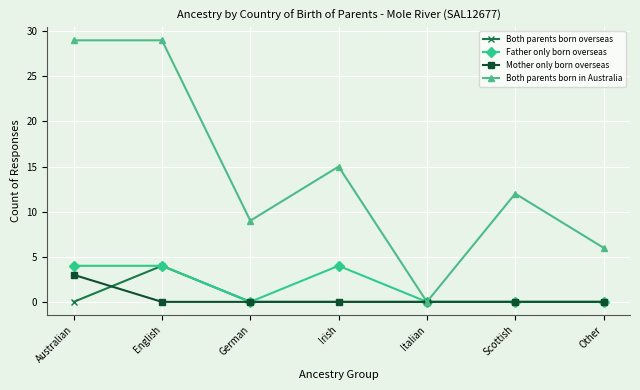

Is the value of Mother only born overseas at German greater than the value of Both parents born in Australia at Australian?

No